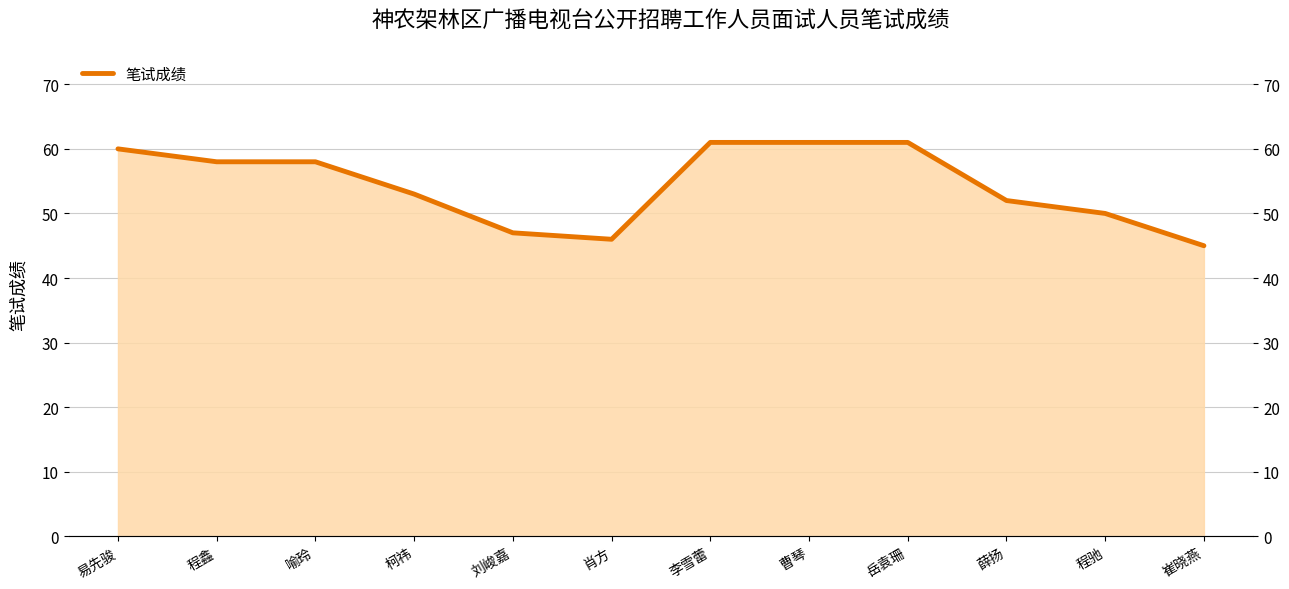

How many categories are shown in the chart?

12